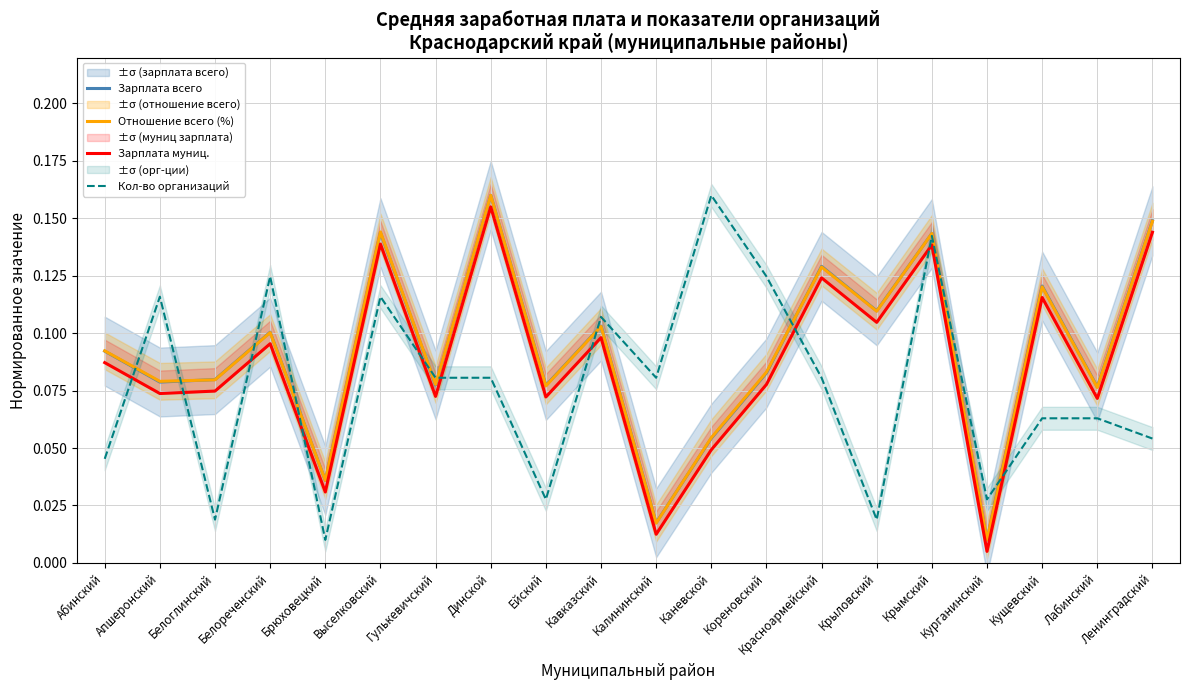

Reading right to left, what are all the values shown in this chart?

Зарплата всего: 0.1	0.1	0.1	0.0	0.1	0.1	0.1	0.1	0.1	0.0	0.1	0.1	0.2	0.1	0.1	0.0	0.1	0.1	0.1	0.1
Отношение всего (%): 0.1	0.1	0.1	0.0	0.1	0.1	0.1	0.1	0.1	0.0	0.1	0.1	0.2	0.1	0.1	0.0	0.1	0.1	0.1	0.1
Зарплата муниц.: 0.1	0.1	0.1	0.0	0.1	0.1	0.1	0.1	0.0	0.0	0.1	0.1	0.2	0.1	0.1	0.0	0.1	0.1	0.1	0.1
Кол-во организаций: 0.1	0.1	0.1	0.0	0.1	0.0	0.1	0.1	0.2	0.1	0.1	0.0	0.1	0.1	0.1	0.0	0.1	0.0	0.1	0.0